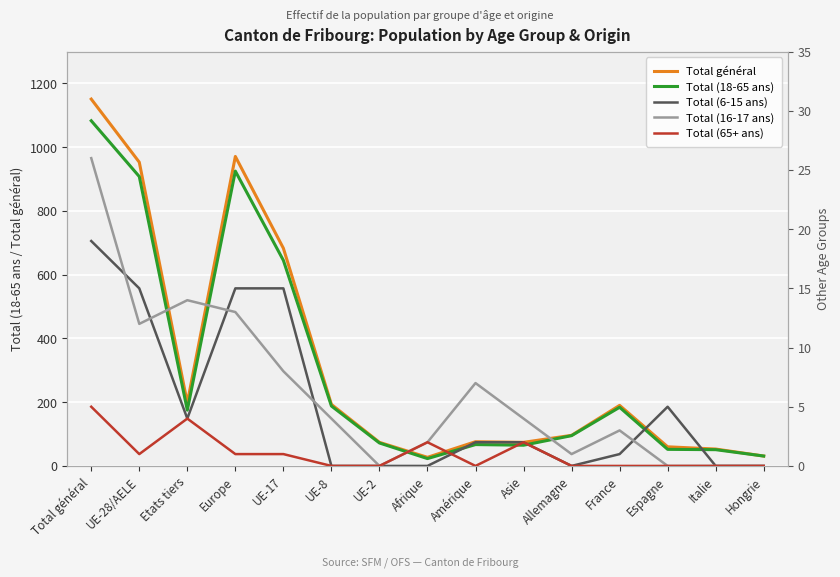

True or false: Total général has more than 2 interior local peaks.

True